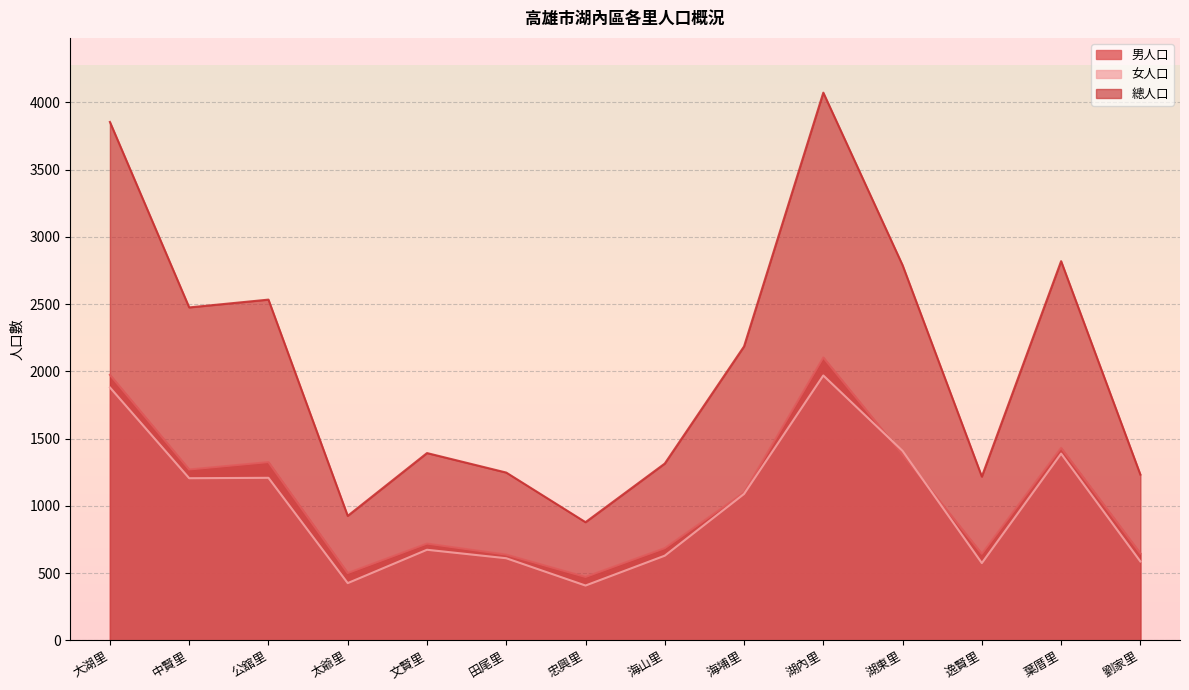

Does the chart display data point markers on the line(s)?

No